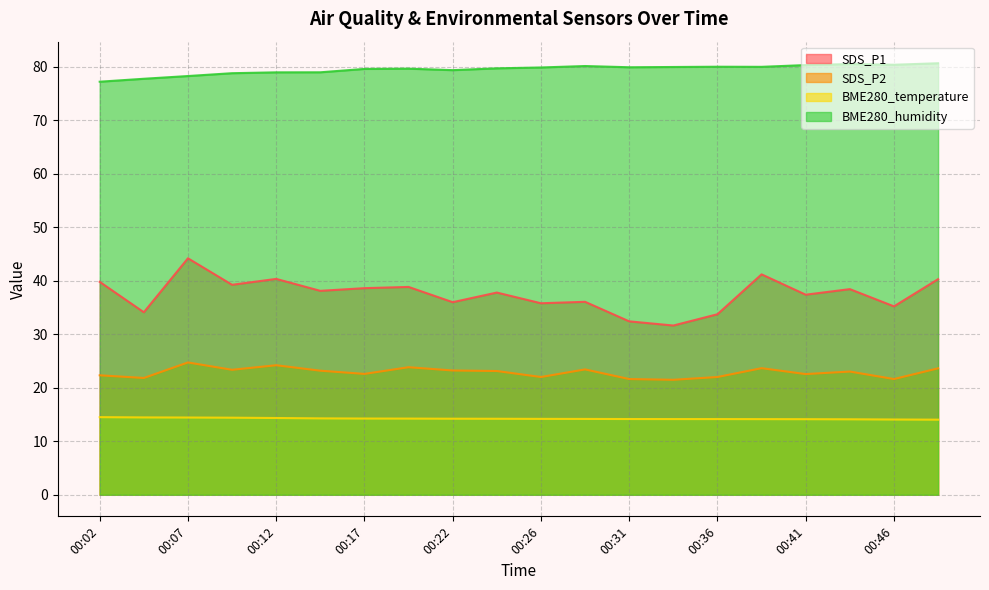

How many distinct data groups are displayed?

4